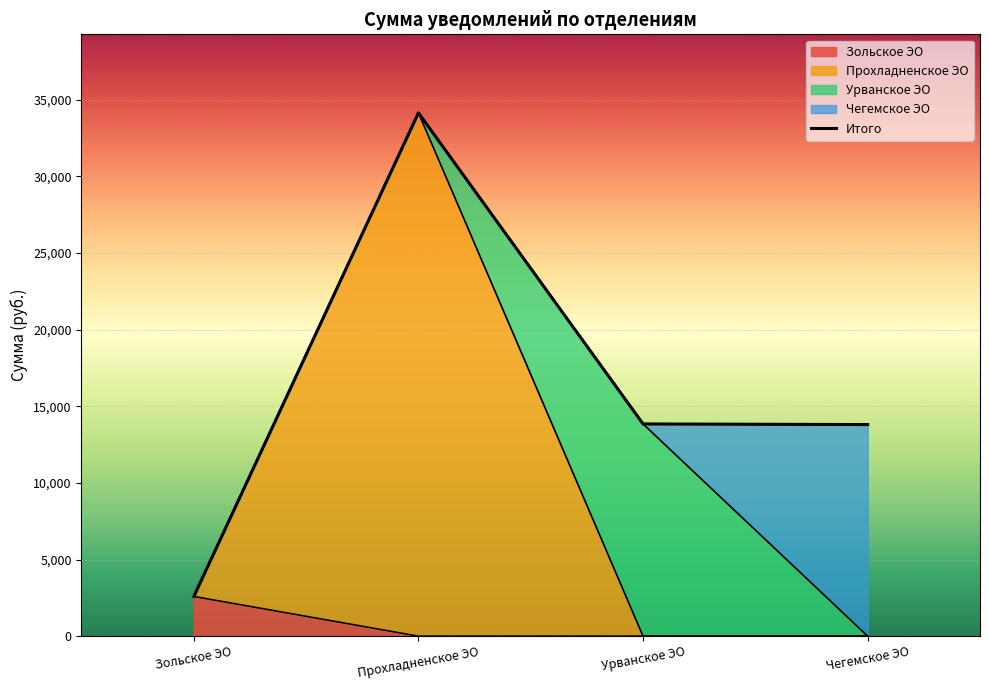

Rank the categories by value from highest to lowest.

Прохладненское ЭО, Урванское ЭО, Чегемское ЭО, Зольское ЭО